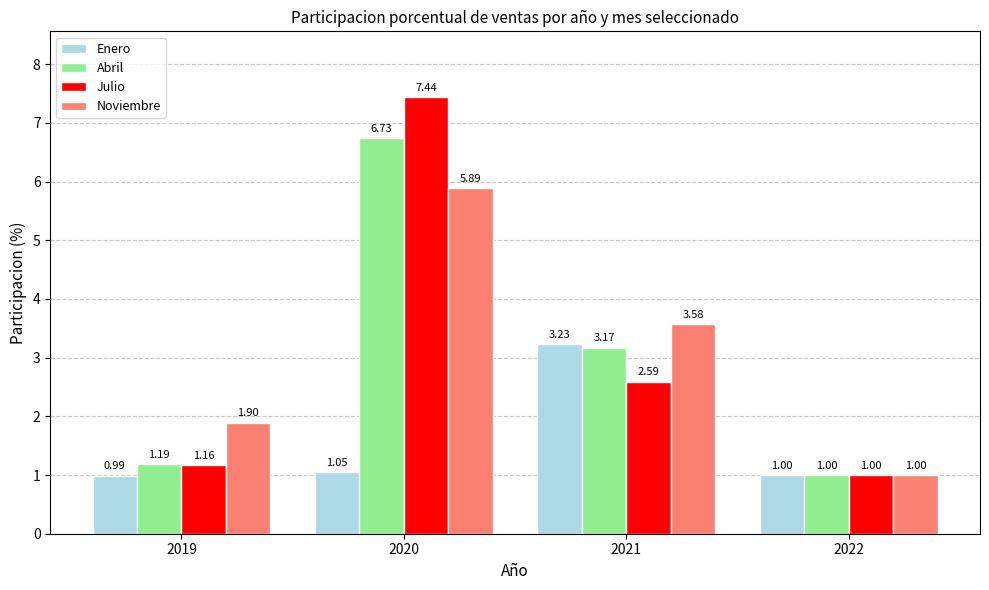

What is the difference between the second highest and minimum values in the Noviembre series?

2.6